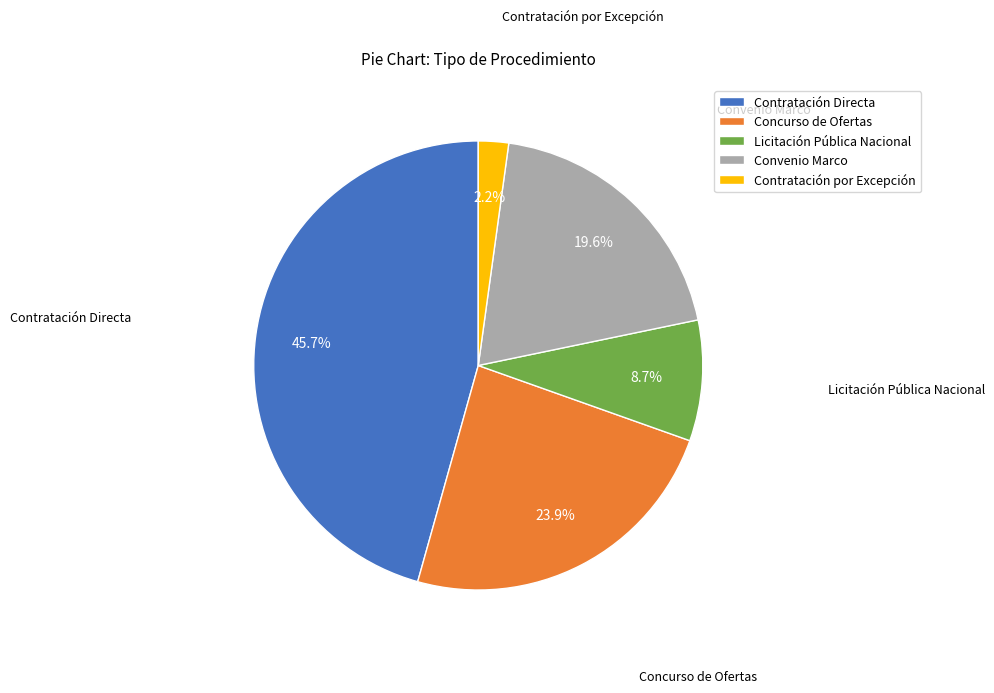

Is Concurso de Ofertas the majority of the pie?

No